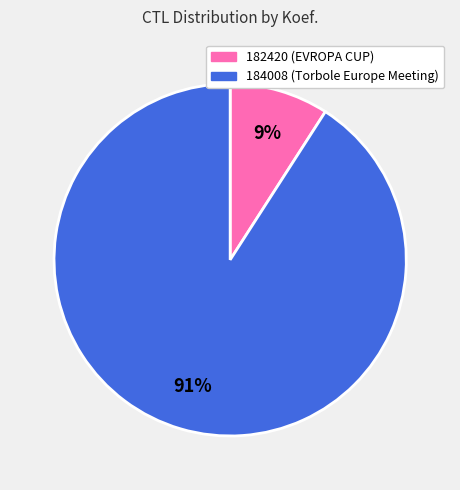

To the nearest percent, what portion does 184008 represent?

91%